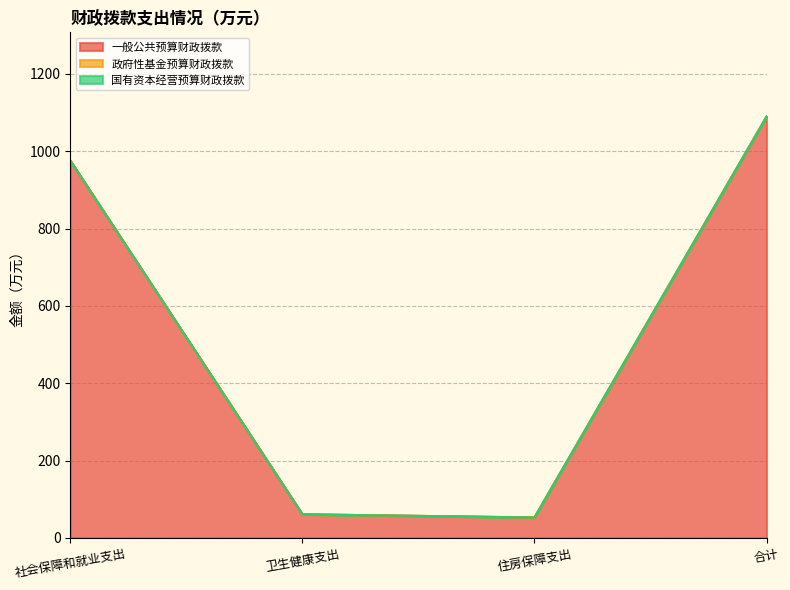

True or false: 政府性基金预算财政拨款 has a value of 0.0 at 合计.

True